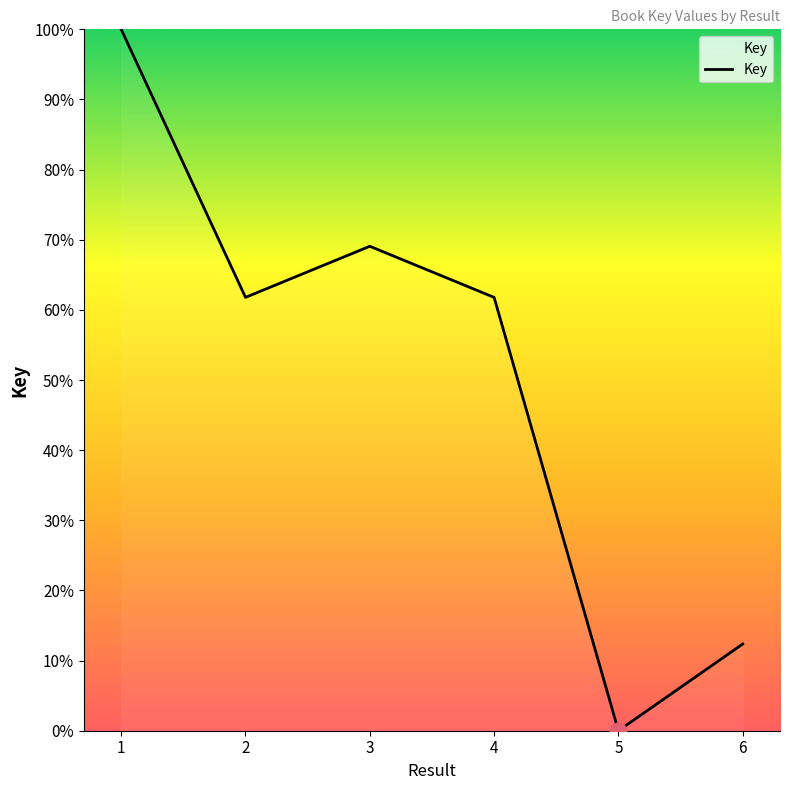

Reading right to left, what are all the values shown in this chart?

12.4	0.0	61.8	69.1	61.8	100.0